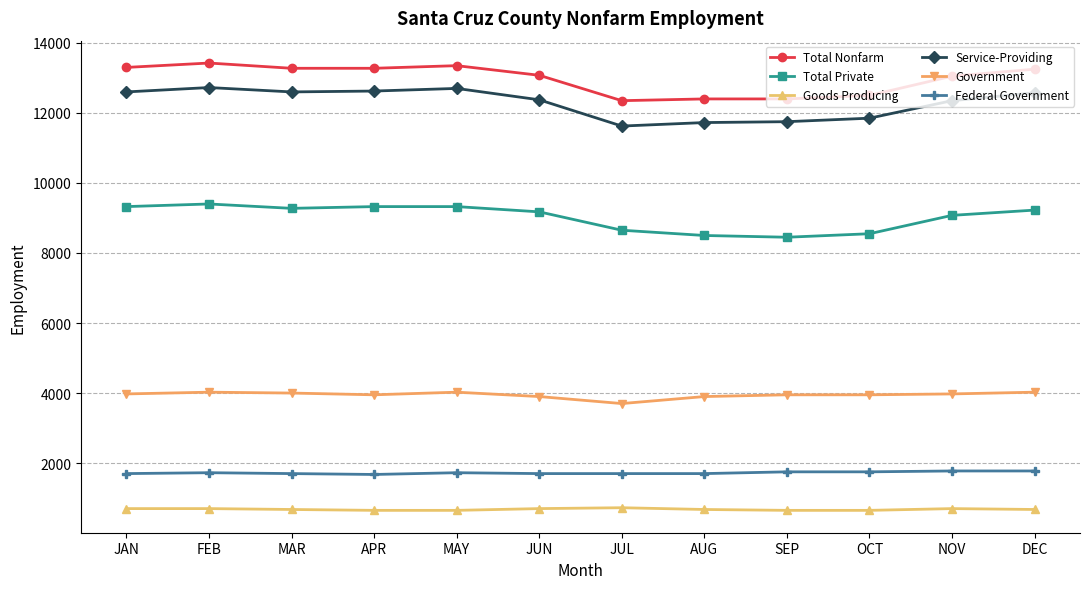

Does the chart have visible grid lines?

Yes